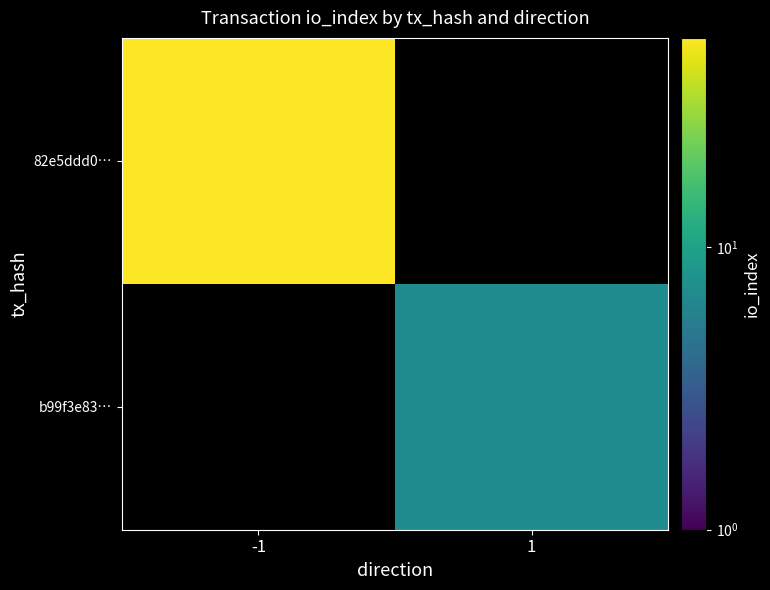

What is the maximum value shown in the chart?

55.0